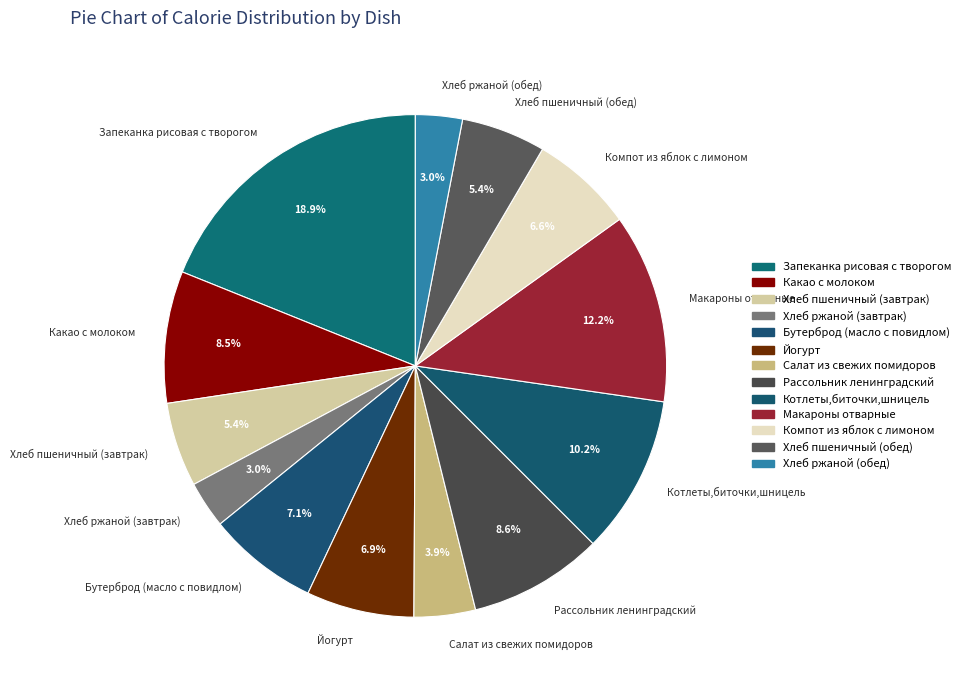

To the nearest percent, what is the combined percentage of Запеканка рисовая с творогом and Котлеты,биточки,шницель?

29%